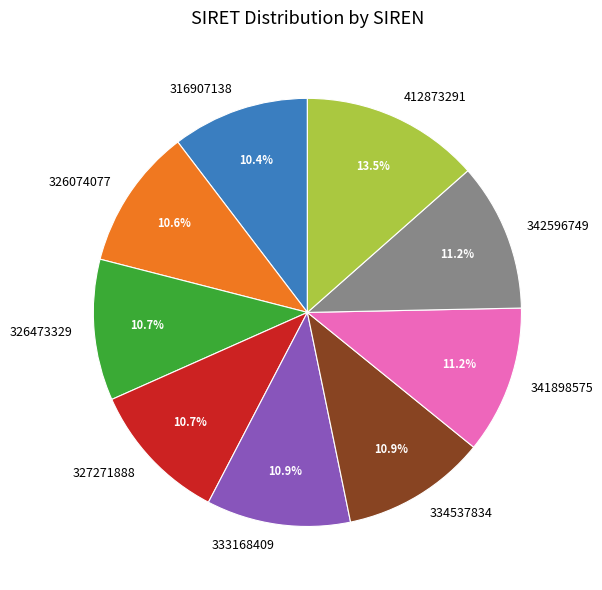

Between 316907138 and 333168409, which is larger?

333168409